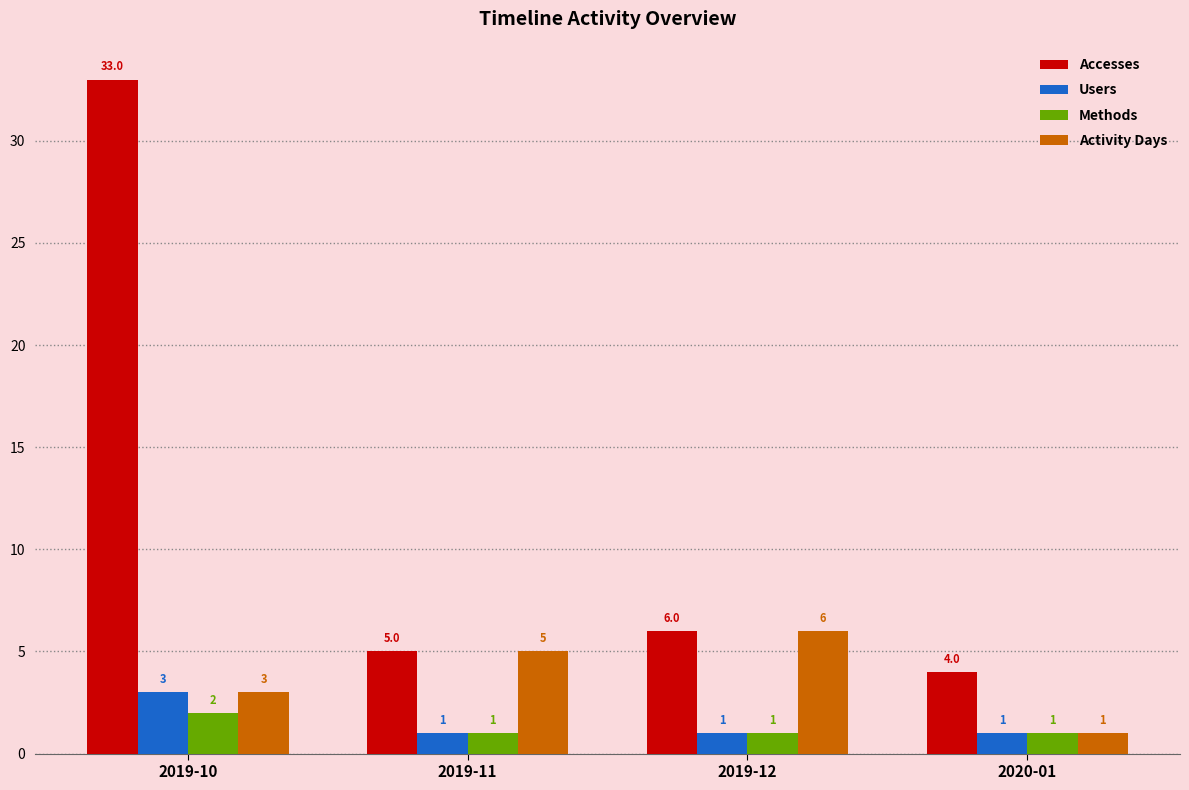

The value of Methods at 2020-01 is 1. True or false?

True